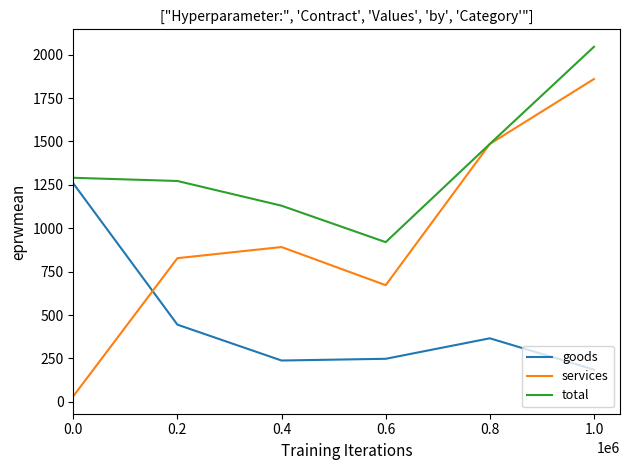

What is the approximate value of services at 0.8?

1485.6